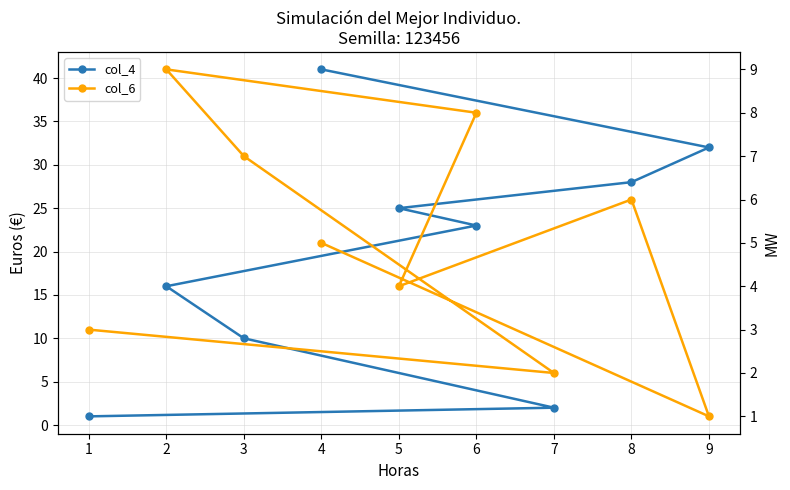

What are all the series names shown in the legend?

col_4, col_6